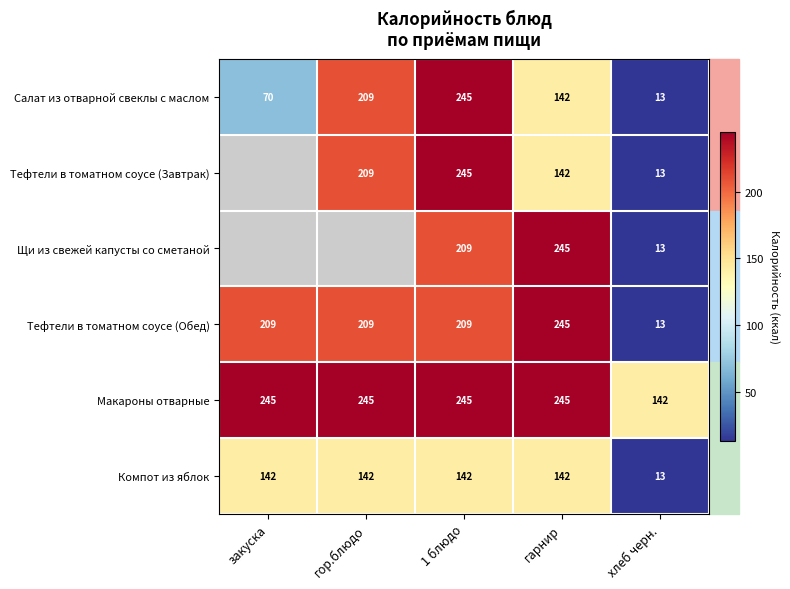

What is the minimum value shown in the chart?

13.0